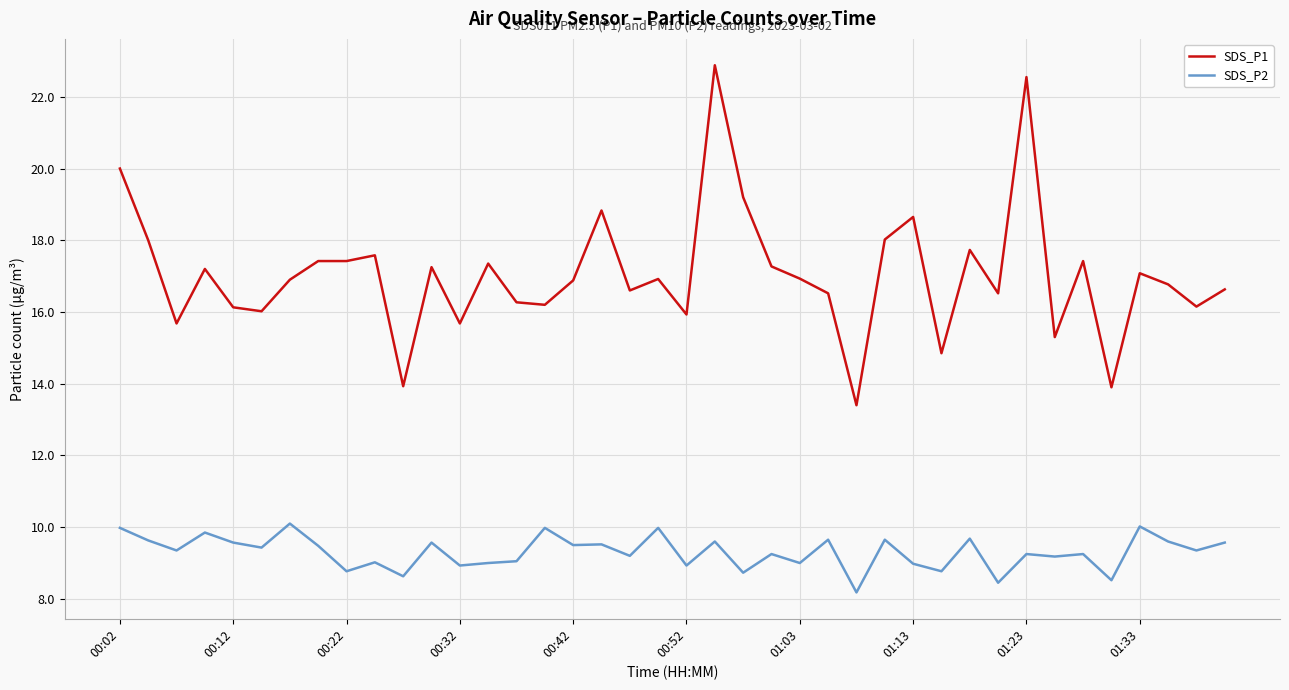

Which series has the largest total across all categories?

SDS_P1